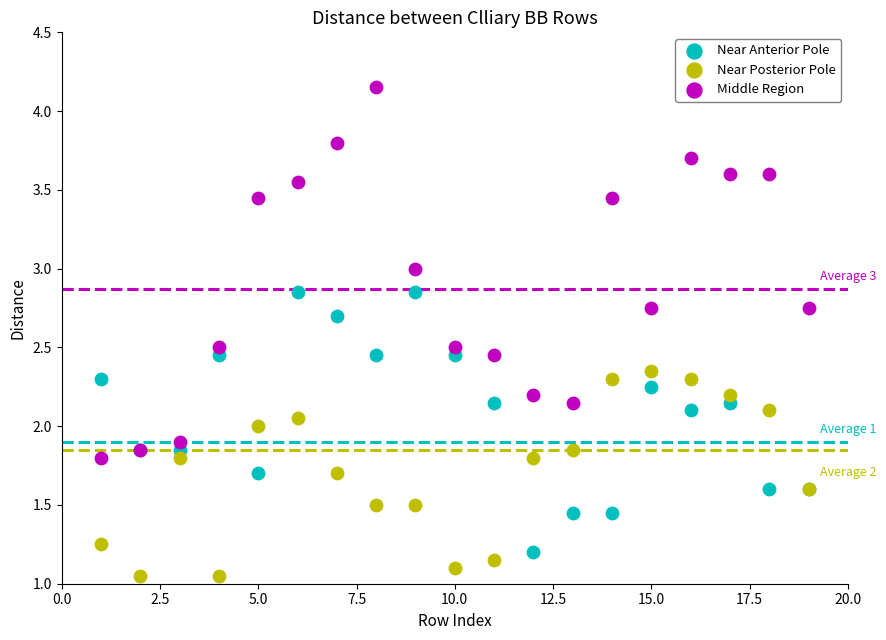

Which series has the widest spread of Y values?

Middle Region